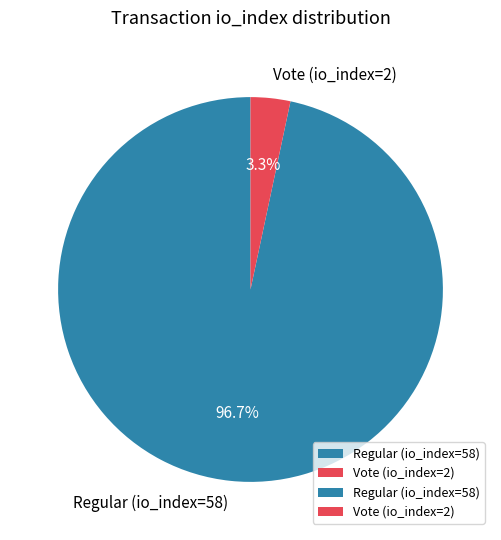

To the nearest percent, what portion does Vote (io_index=2) represent?

3%